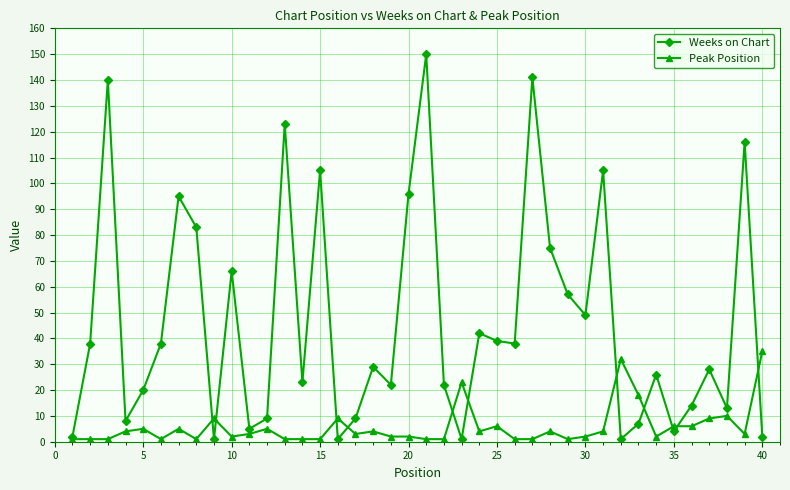

Which series has the largest total across all categories?

Weeks on Chart